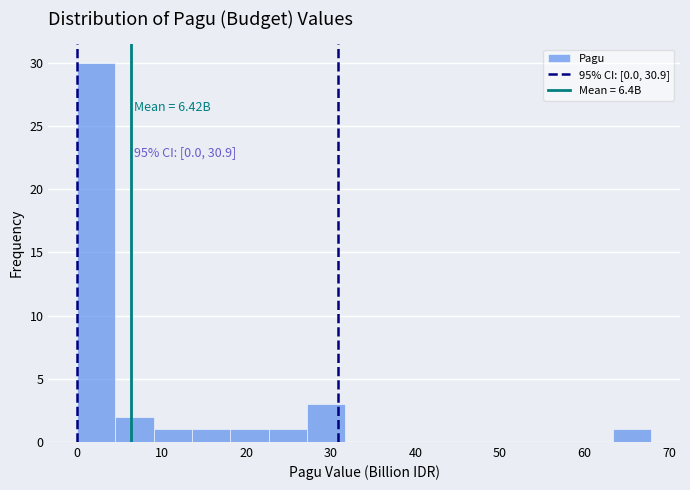

Over which range of the x-axis is the bar tallest?

0 to 5